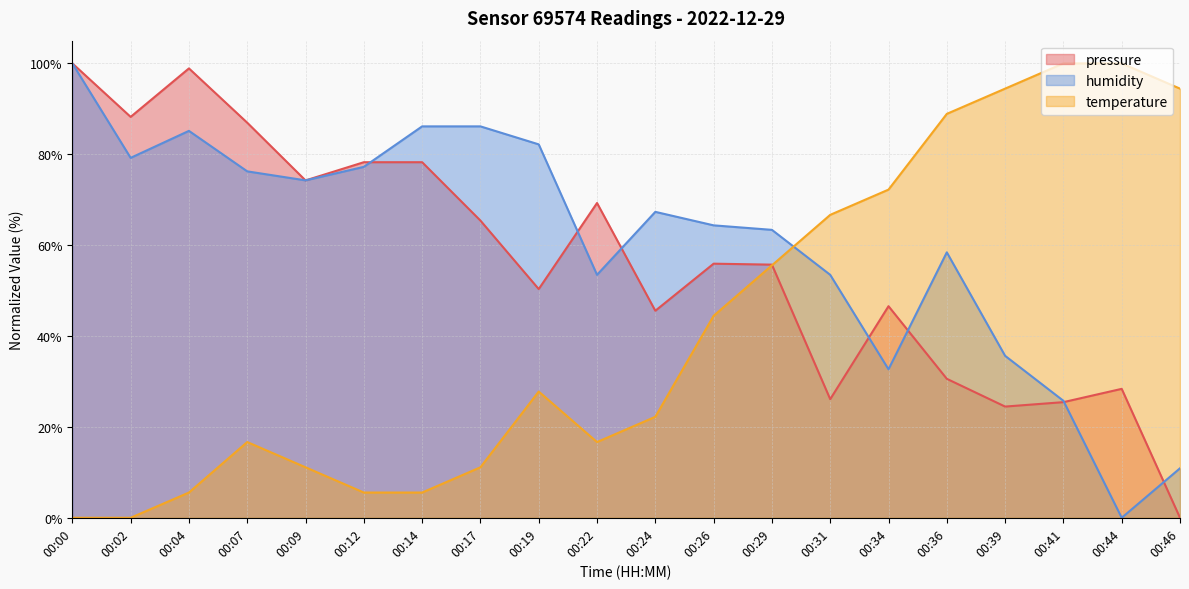

What are all the series names shown in the legend?

pressure, humidity, temperature